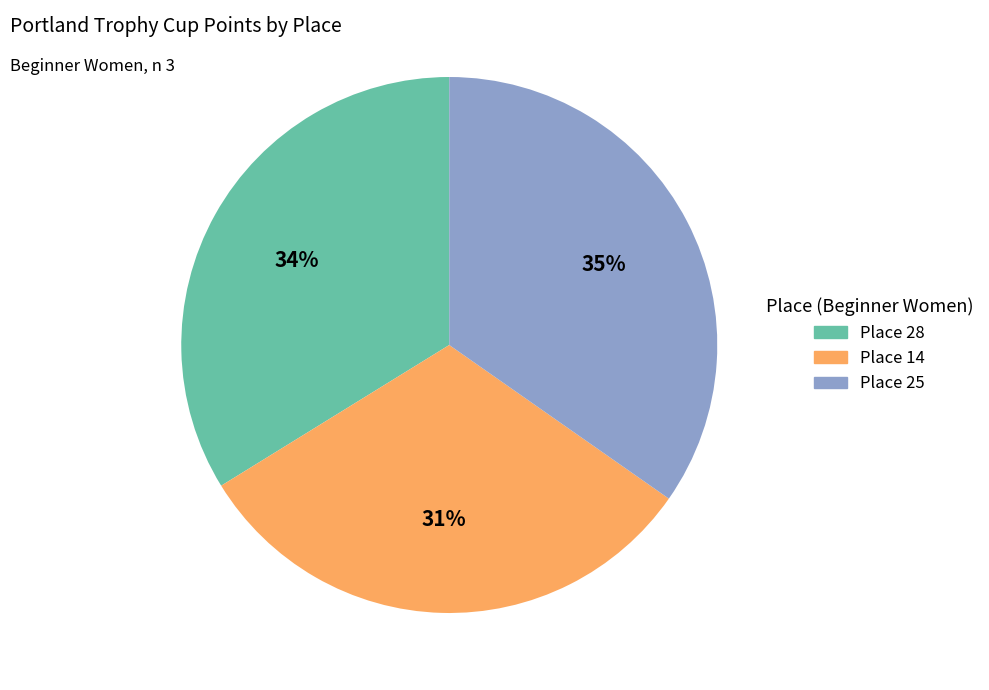

Rank the categories by value from lowest to highest.

Place 14, Place 28, Place 25